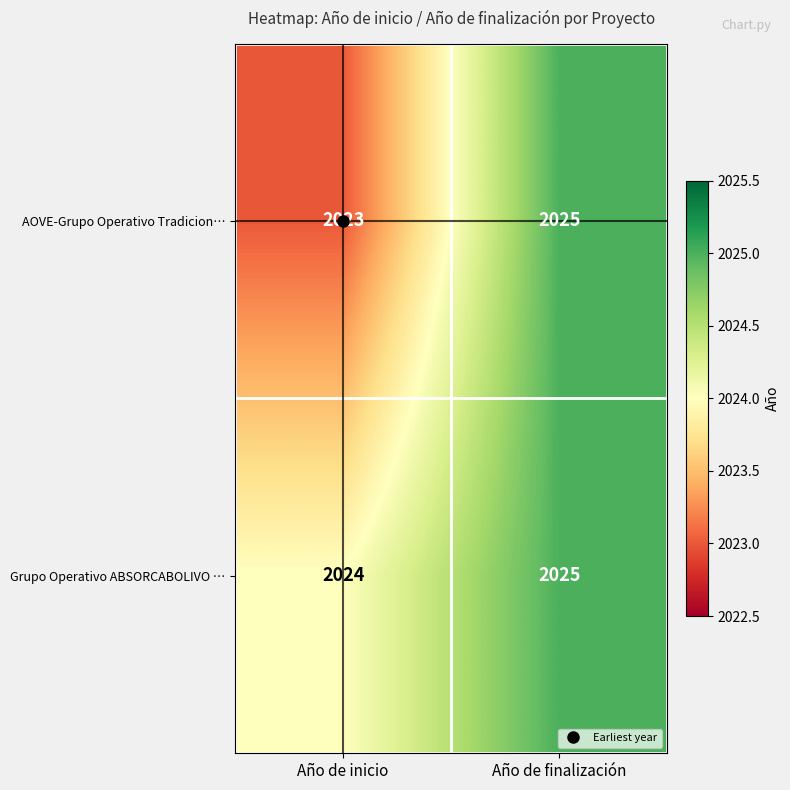

What is the sum of the Grupo Operativo ABSORCABOLIVO … values at Año de finalización and Año de inicio?

4049